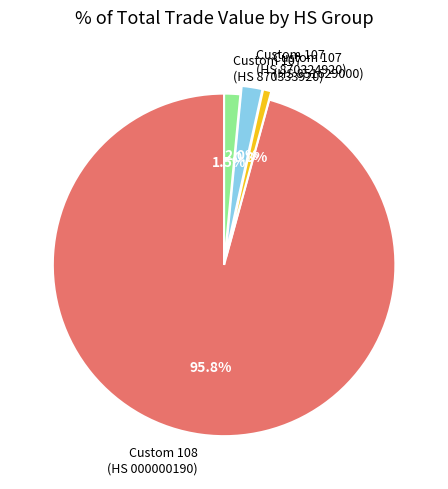

Combined, what portion of the pie is Custom 107 (HS 851629000) and Custom 108 (HS 000000190)?

96.5%